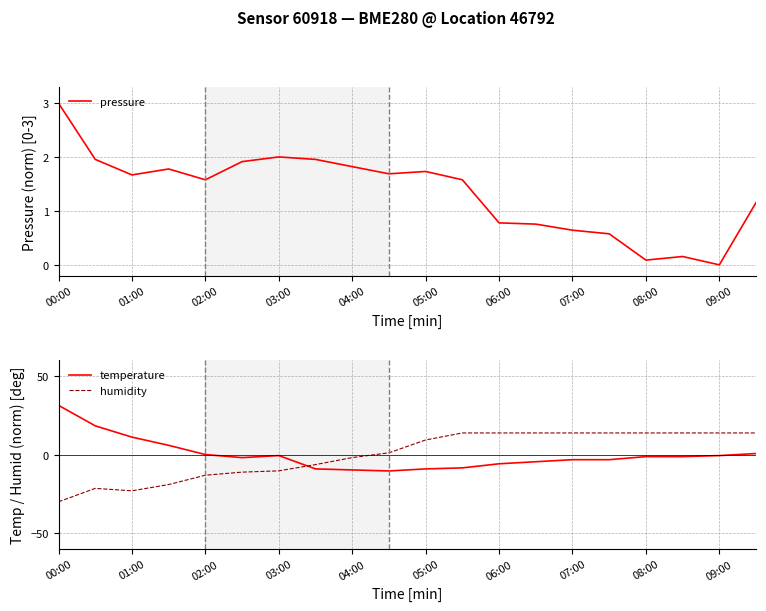

Which series has the largest total across all categories?

pressure